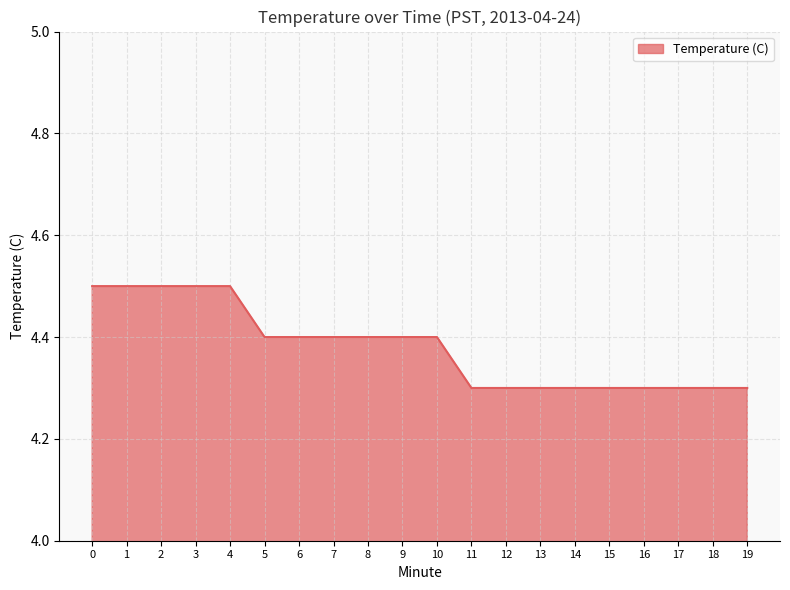

Reading left to right, list all the values displayed in this chart.

4.5	4.5	4.5	4.5	4.5	4.4	4.4	4.4	4.4	4.4	4.4	4.3	4.3	4.3	4.3	4.3	4.3	4.3	4.3	4.3